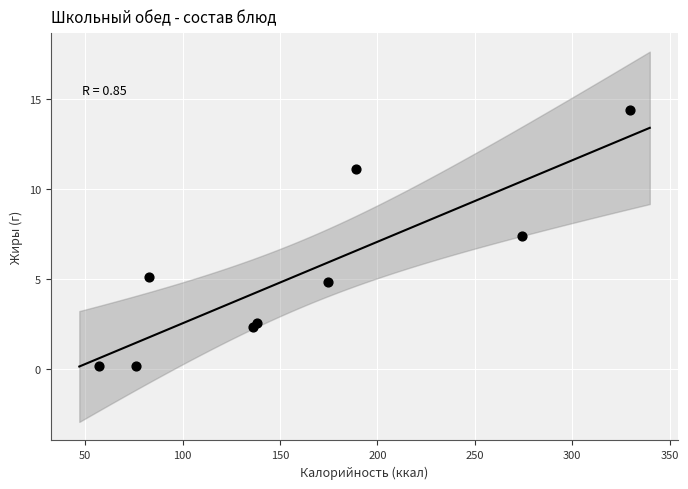

What is the range of X values (max minus min)?

272.8